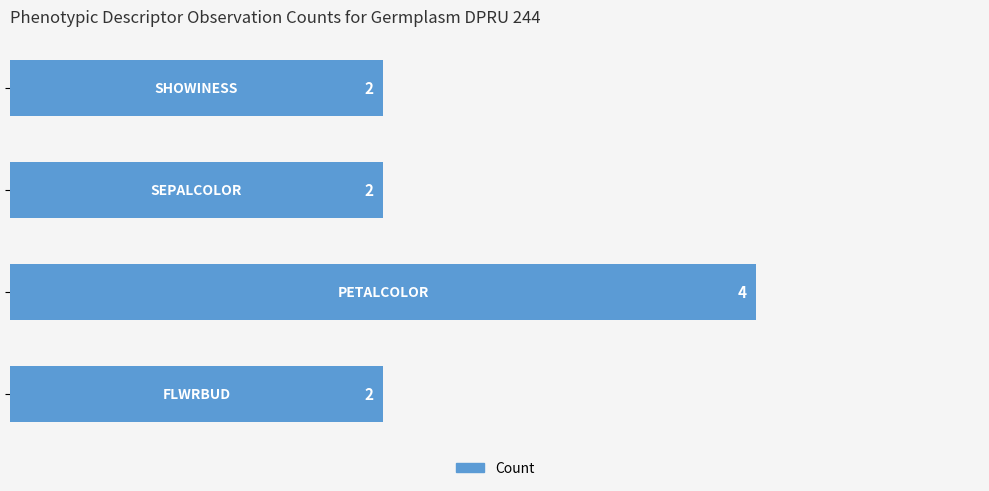

What is the maximum value shown in the chart?

4